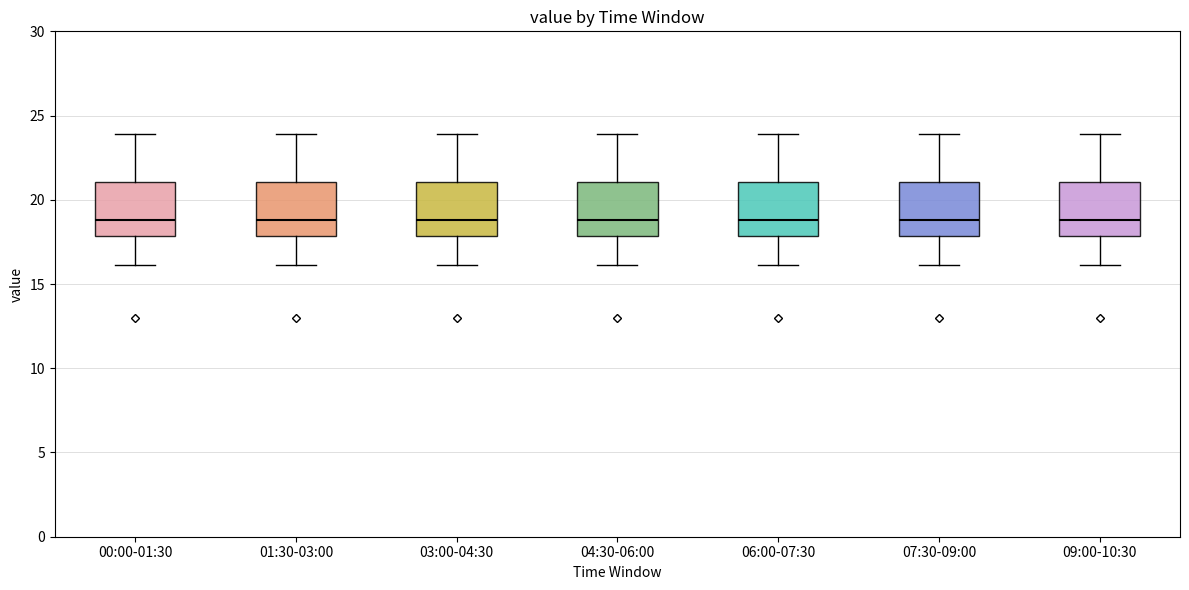

Where does the median line of the box for 07:30-09:00 sit on the y-axis? The values are not printed on the chart, so give them approximately, as read against the axis.

19